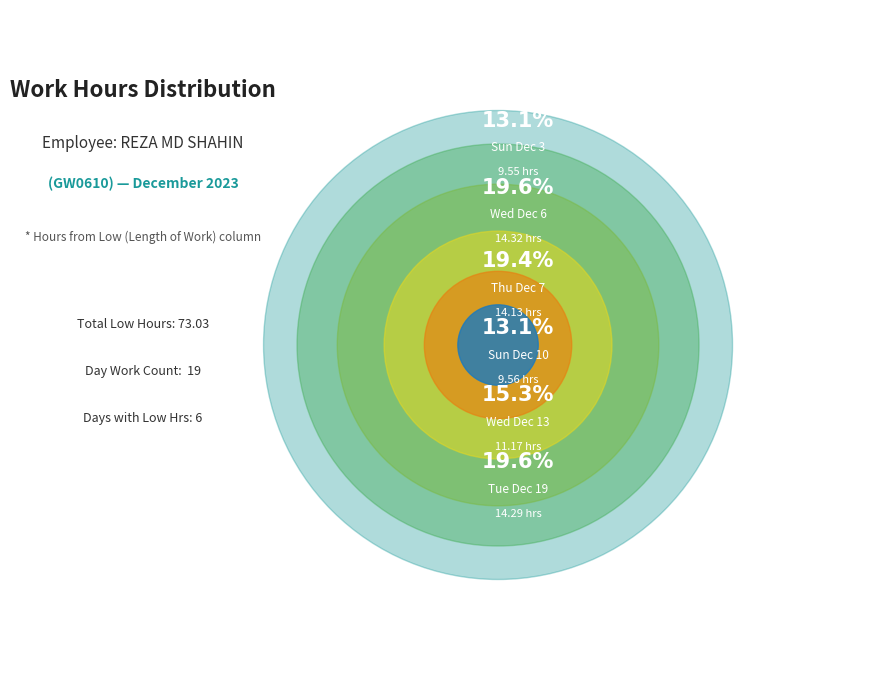

To the nearest percent, what portion does Wed Dec 6 represent?

20%